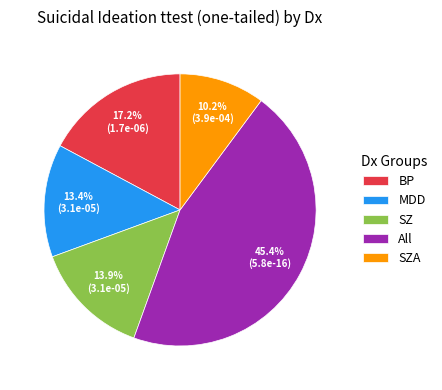

Does SZA represent more than half of the total?

No